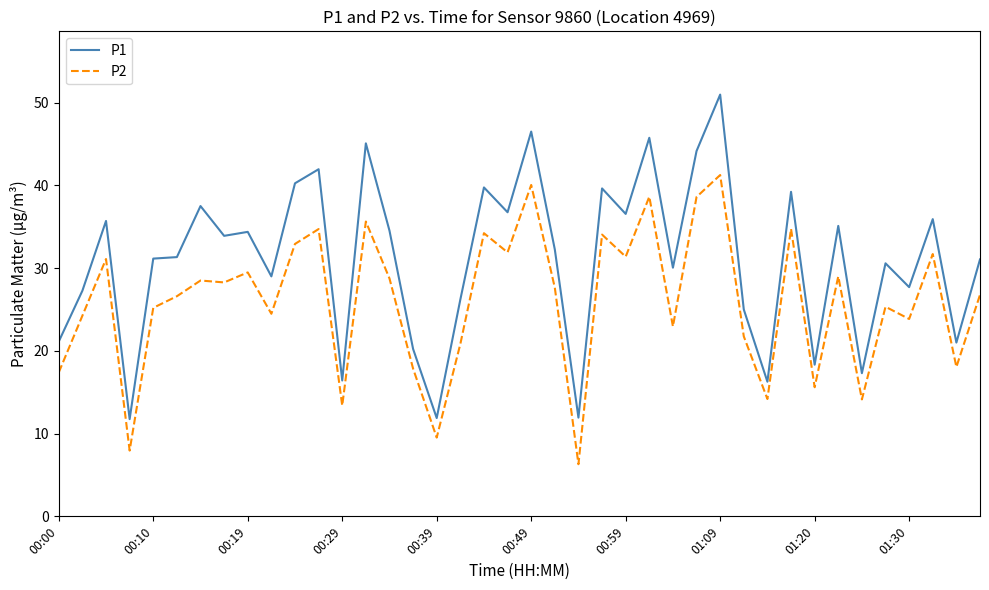

At how many categories does at least one series exceed 27?

28